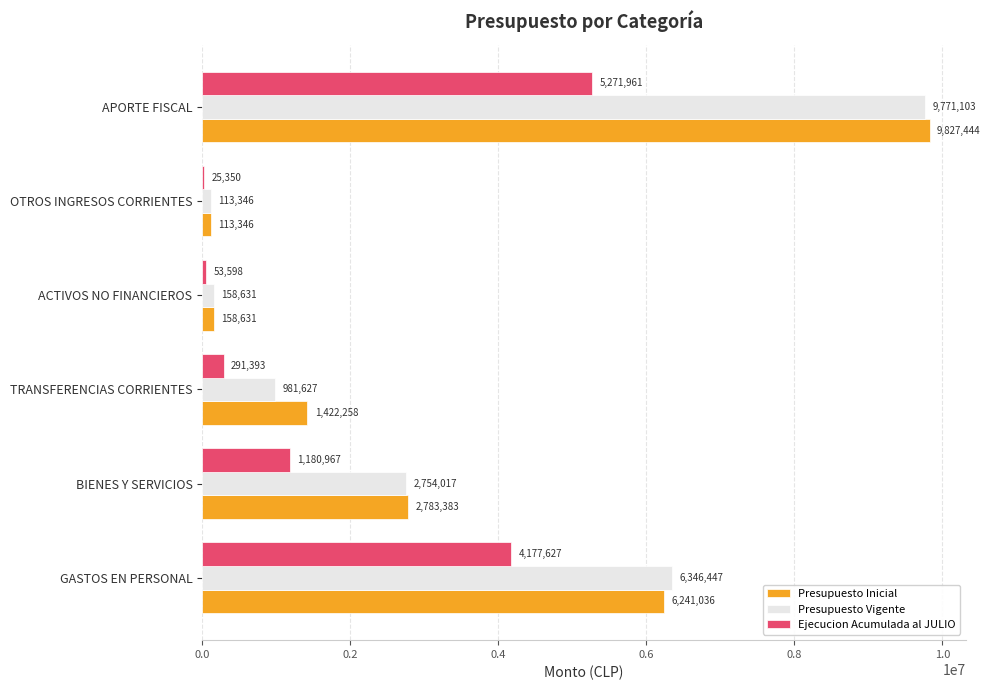

Which series changed the most between TRANSFERENCIAS CORRIENTES and ACTIVOS NO FINANCIEROS?

Presupuesto Inicial